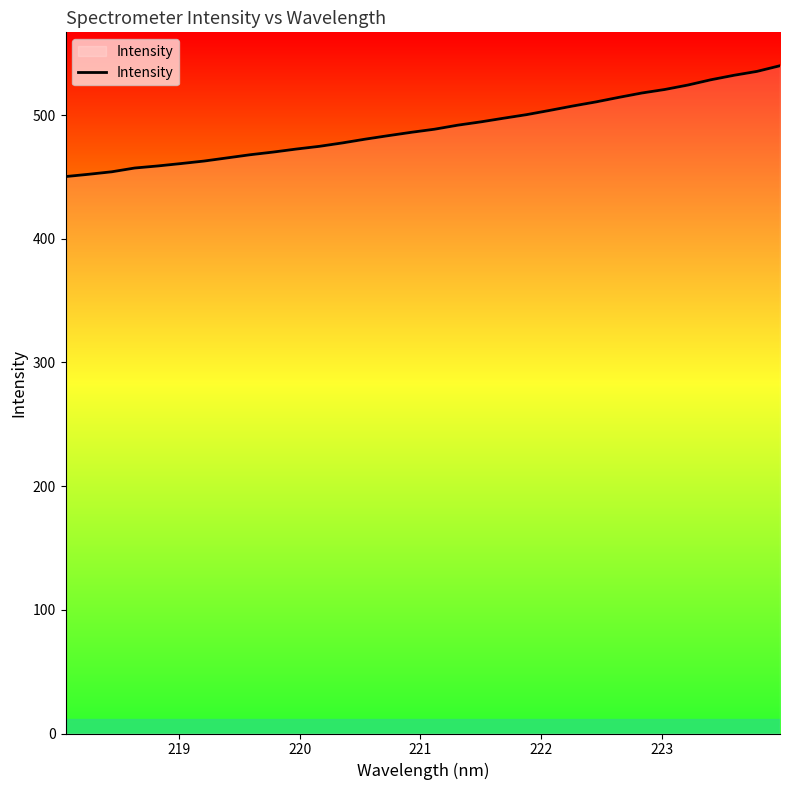

What is the maximum value shown in the chart?

539.9